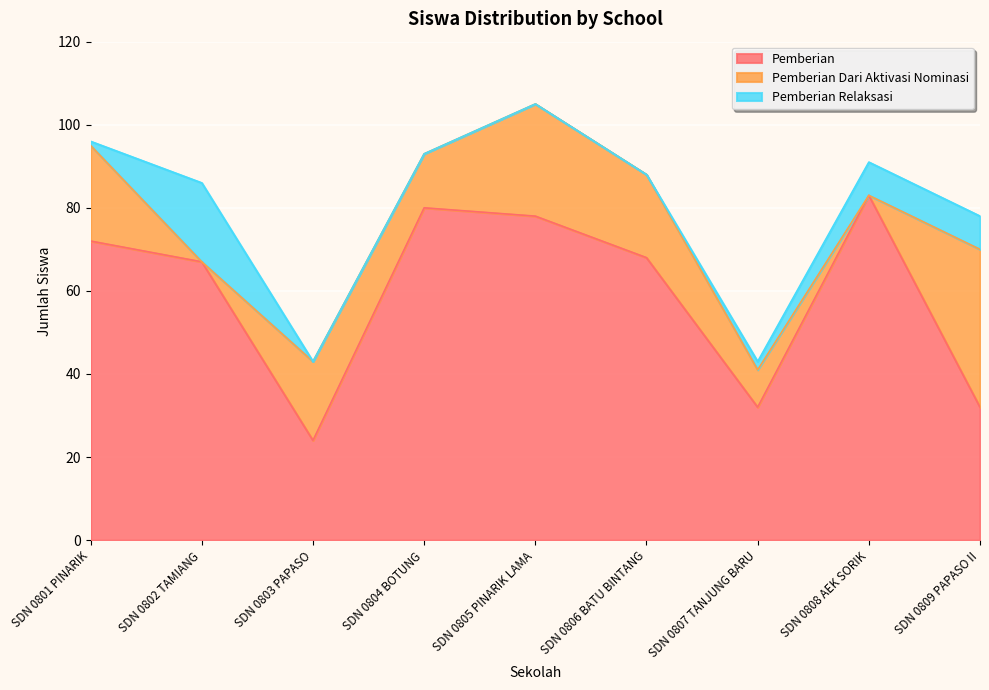

What are all the series names shown in the legend?

Pemberian, Pemberian Dari Aktivasi Nominasi, Pemberian Relaksasi